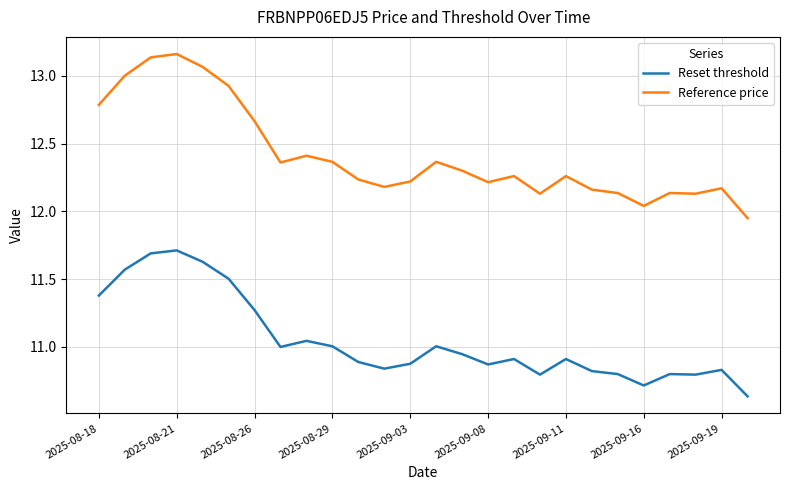

In Reference price, how many points are lower than both neighbors (excluding endpoints)?

6